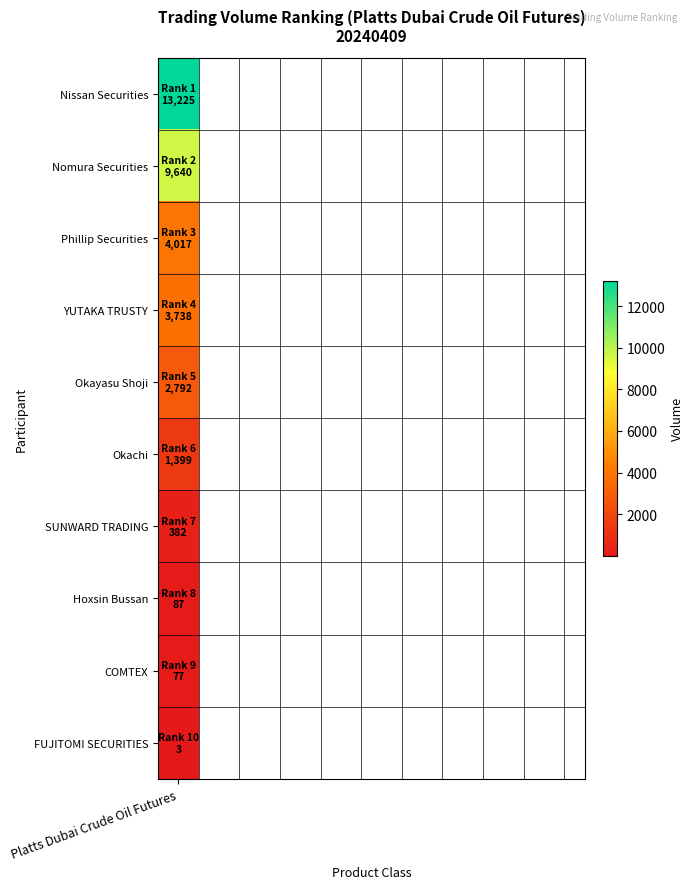

Approximately how many times larger is the value at 4 compared to 9?

930.7